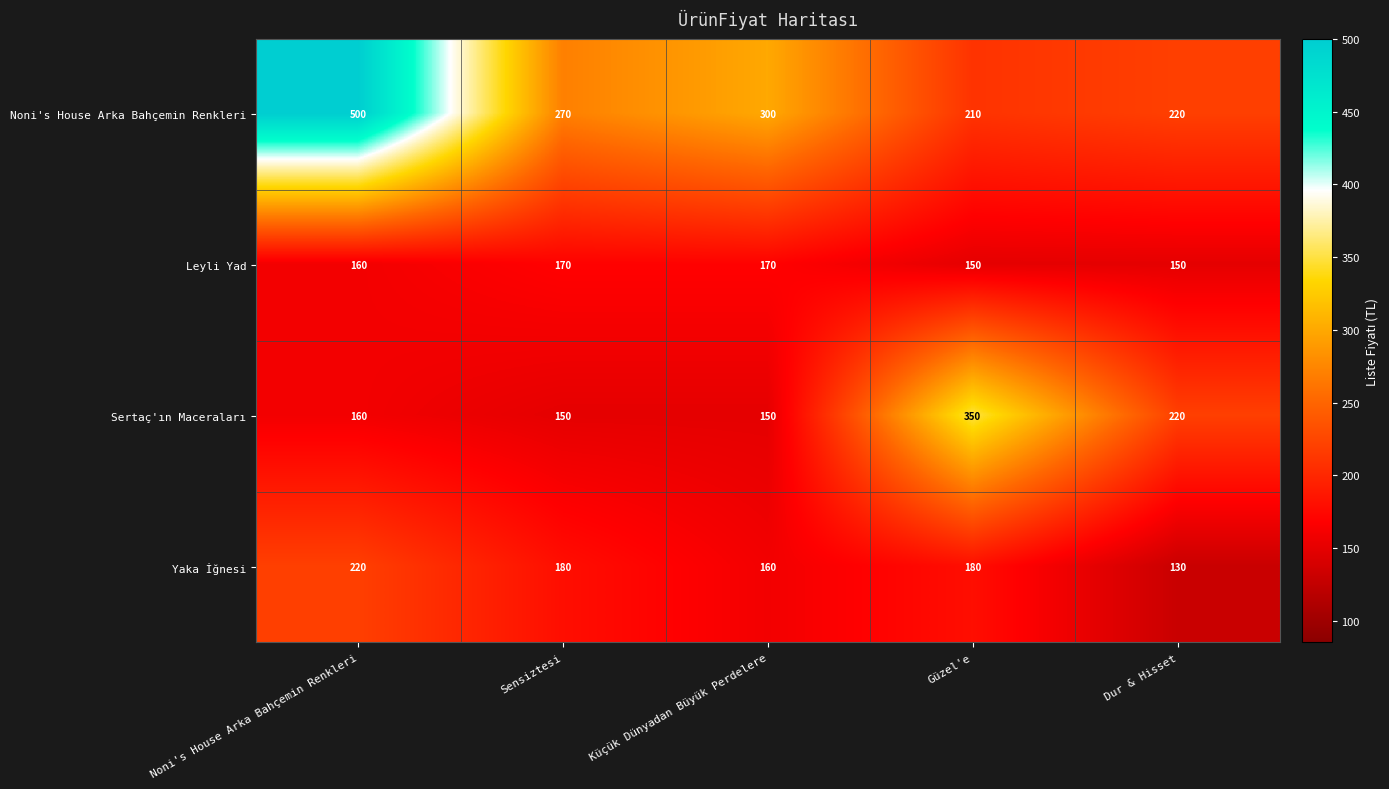

What is the difference between the highest and lowest values at Noni's House Arka Bahçemin Renkleri?

340